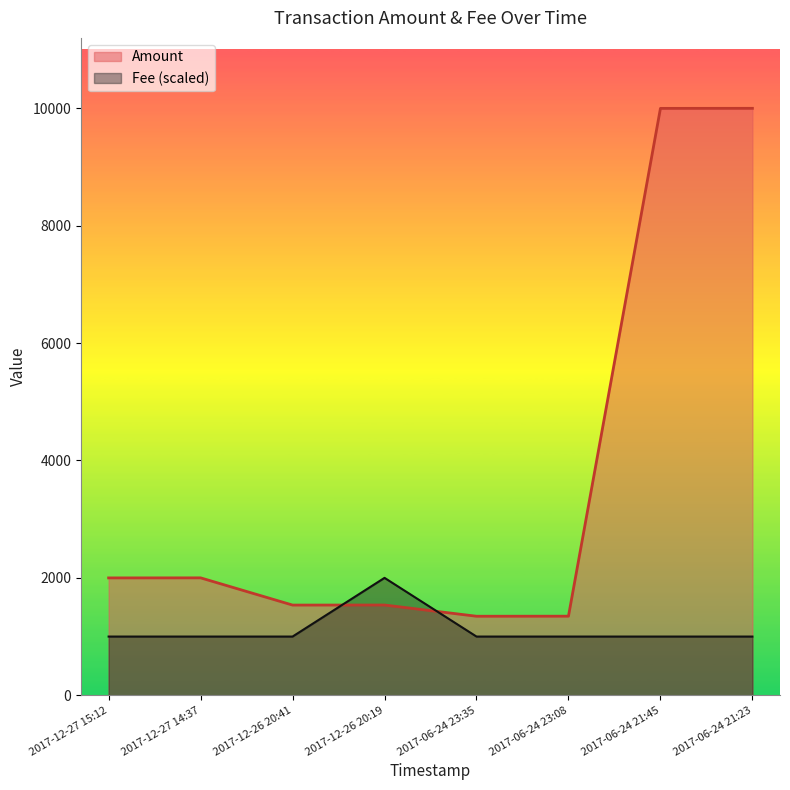

True or false: Amount has a value of 1346.0 at 2017-06-24 23:35.

True